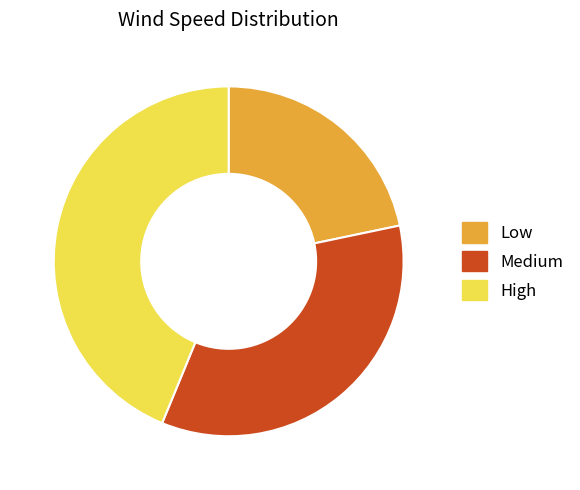

What is the ratio of the value at Low to the value at Medium?

0.6